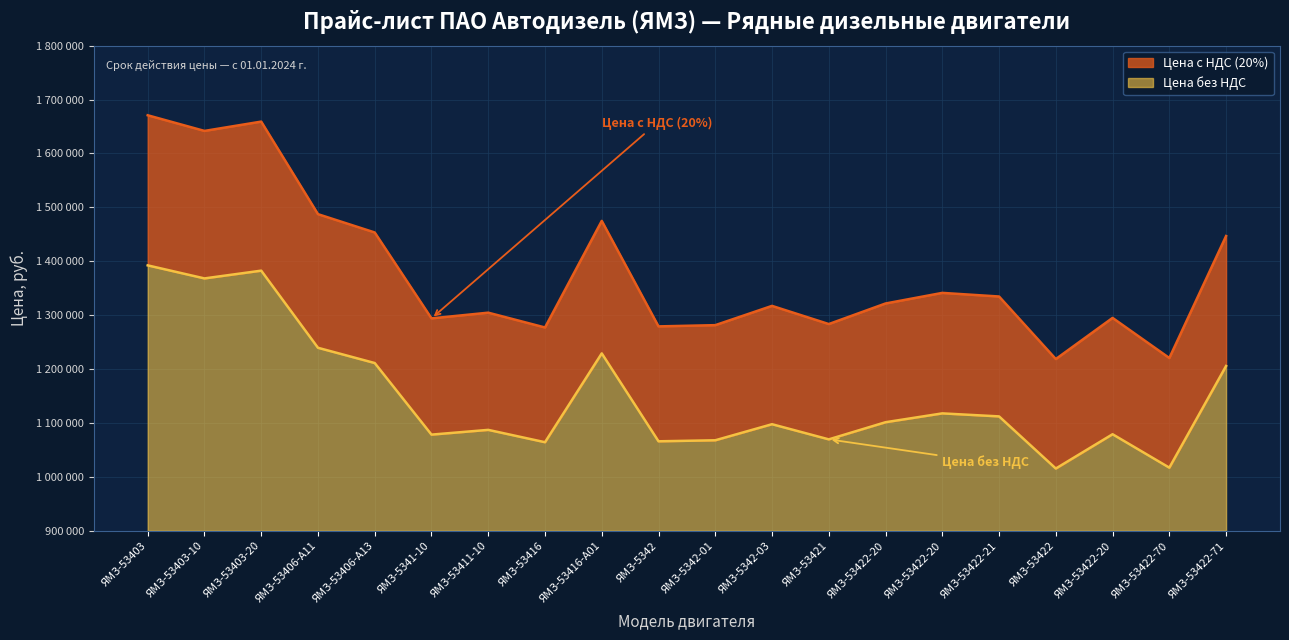

True or false: Цена б/НДС, руб. and Цена с НДС, руб. cross at least once.

False